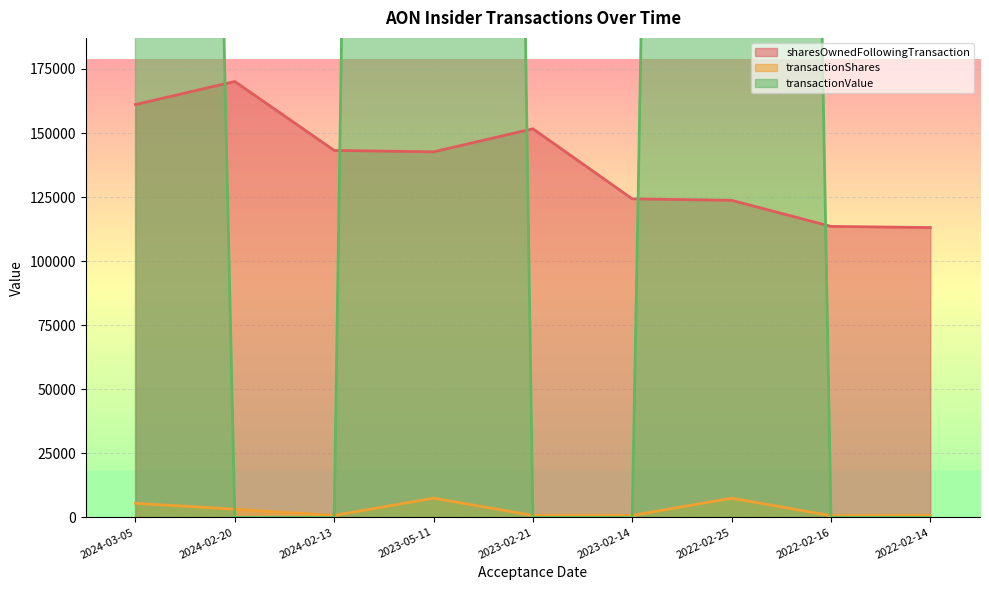

What is the label of the 5th point from the left?

2023-02-21